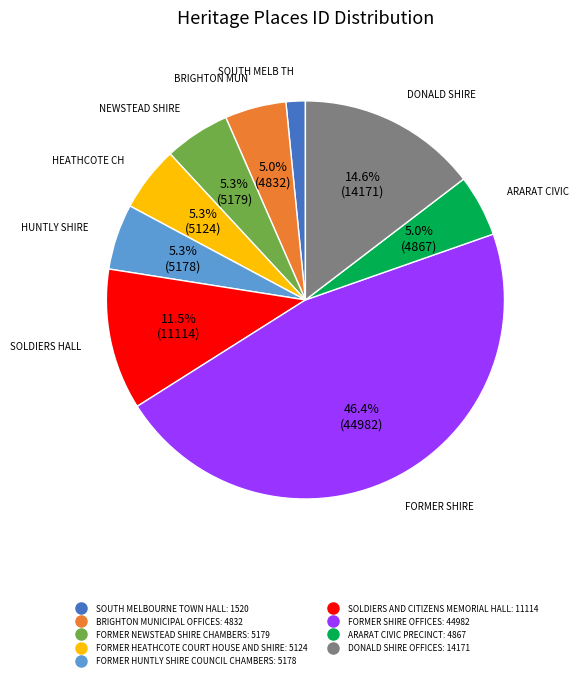

The SOUTH MELBOURNE TOWN HALL slice represents 2% of the pie. True or false?

True